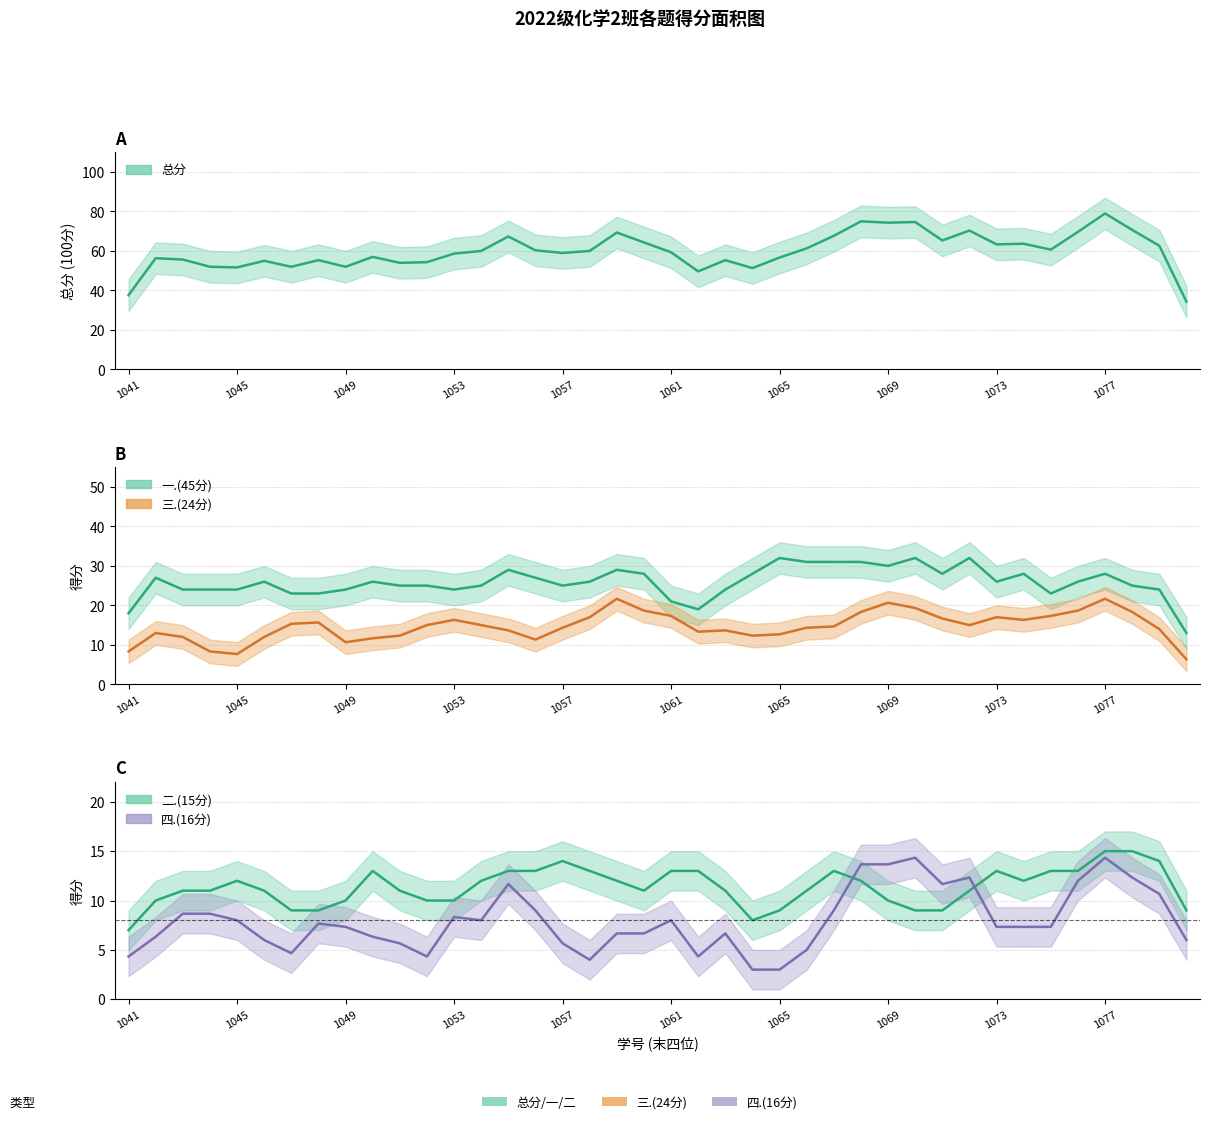

Which series has the largest range (max minus min)?

一.(45分)